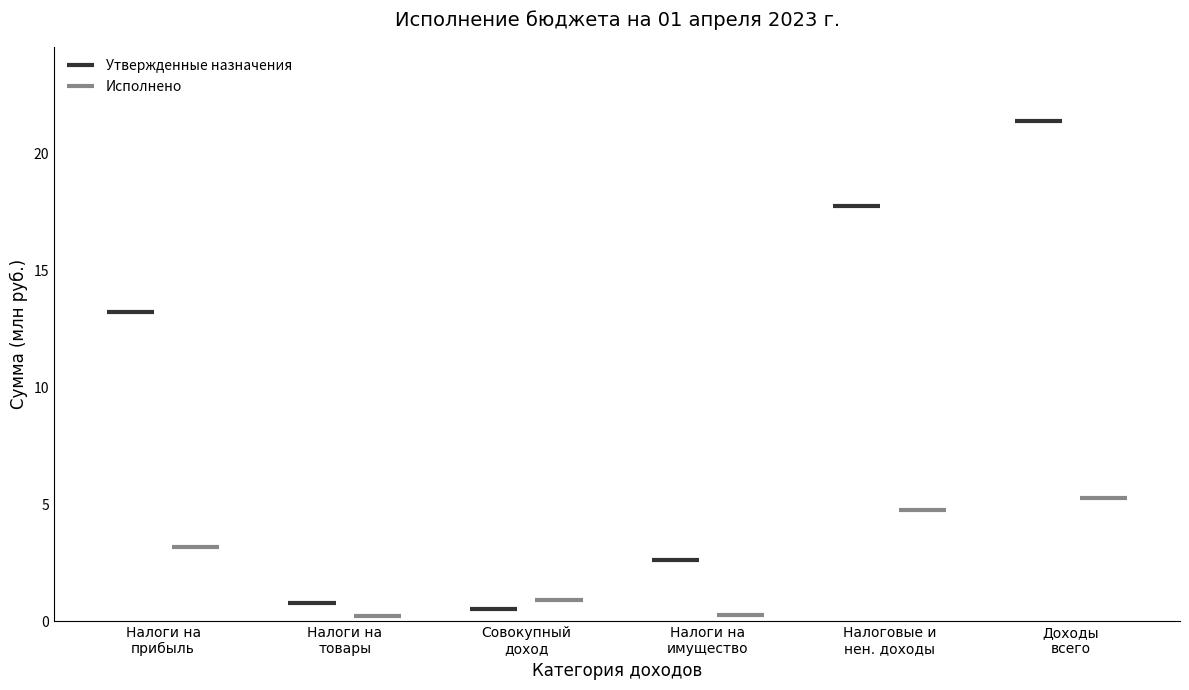

What is the greatest value displayed?

21381131.0